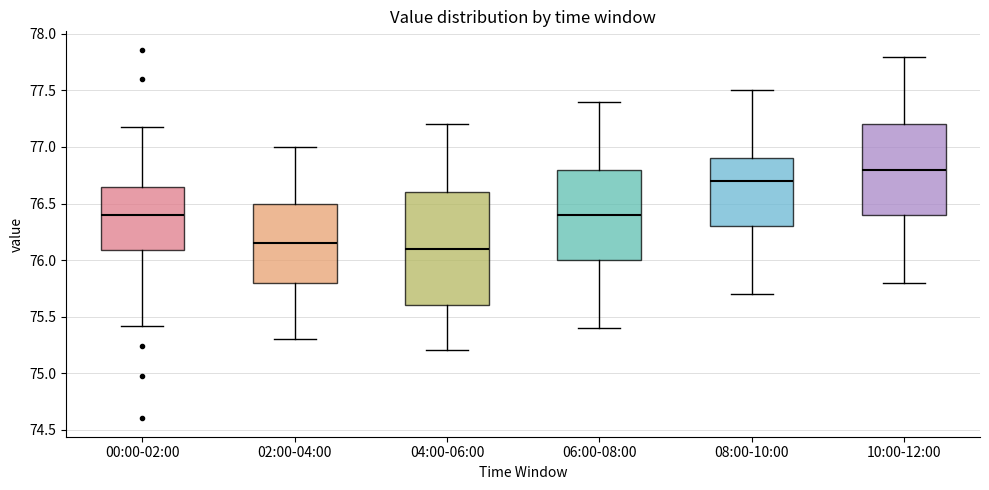

Which box's median line is the lowest?

04:00-06:00